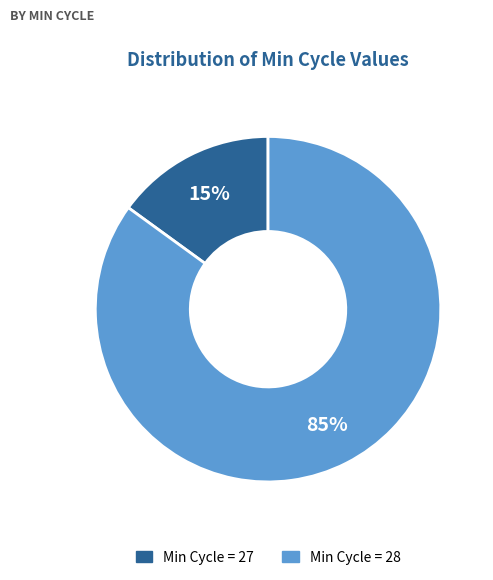

Does any single category account for the majority?

Yes